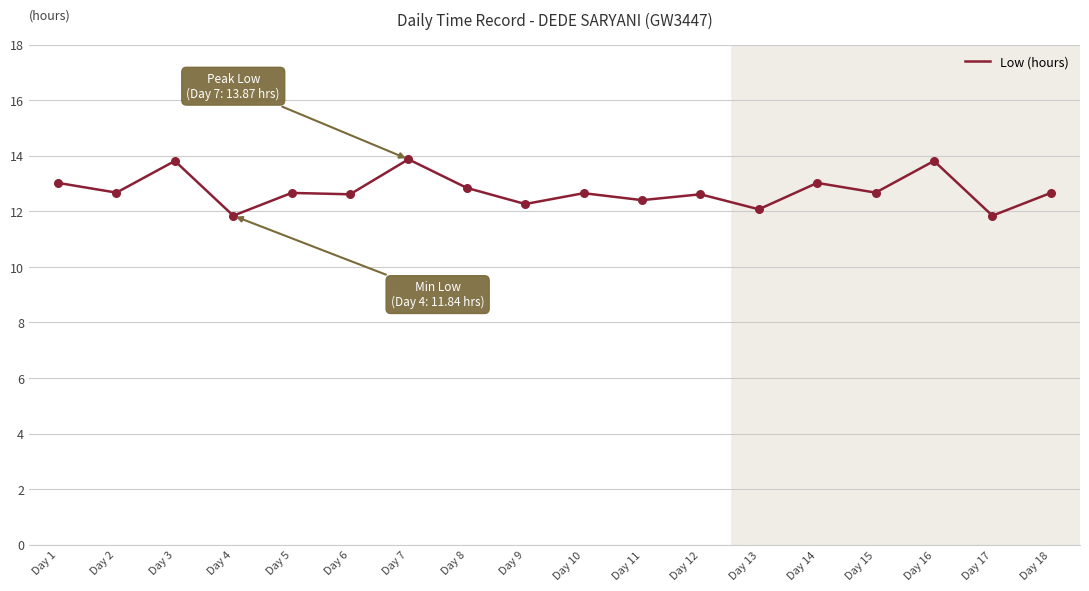

What is the change in value from Day 5 to Day 7?

+1.2